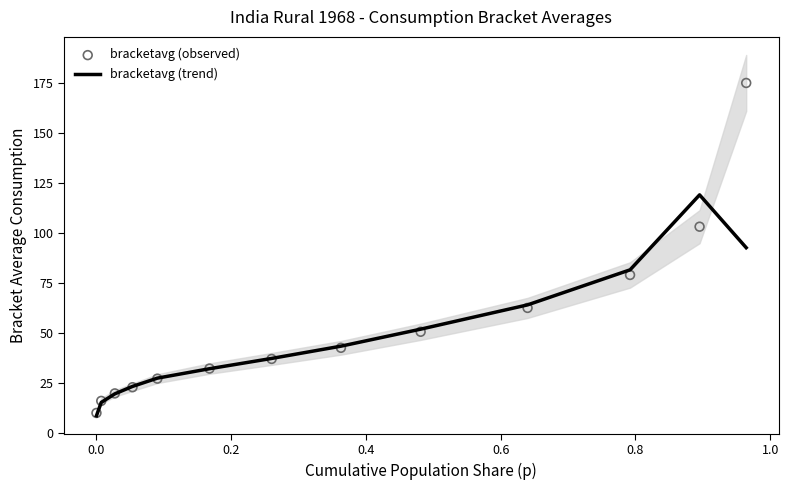

Which series reaches the maximum Y coordinate?

bracketavg (observed)